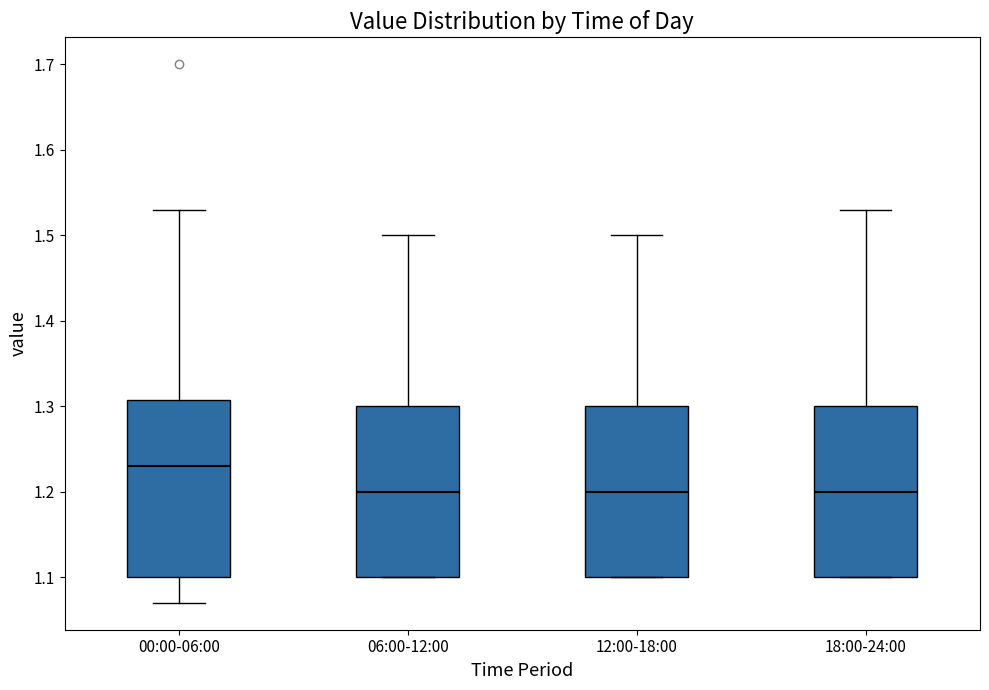

Reading left to right, transcribe this box plot: for each box, give where its median line is, the range the box spans, and where its two whiskers end, as read against the y-axis. The values are not printed on the chart, so give them approximately, as read against the axis.

00:00-06:00: median 1.23, box 1.10 to 1.31, whiskers 1.07 to 1.53
06:00-12:00: median 1.20, box 1.10 to 1.30, whiskers 1.10 to 1.50
12:00-18:00: median 1.20, box 1.10 to 1.30, whiskers 1.10 to 1.50
18:00-24:00: median 1.20, box 1.10 to 1.30, whiskers 1.10 to 1.53